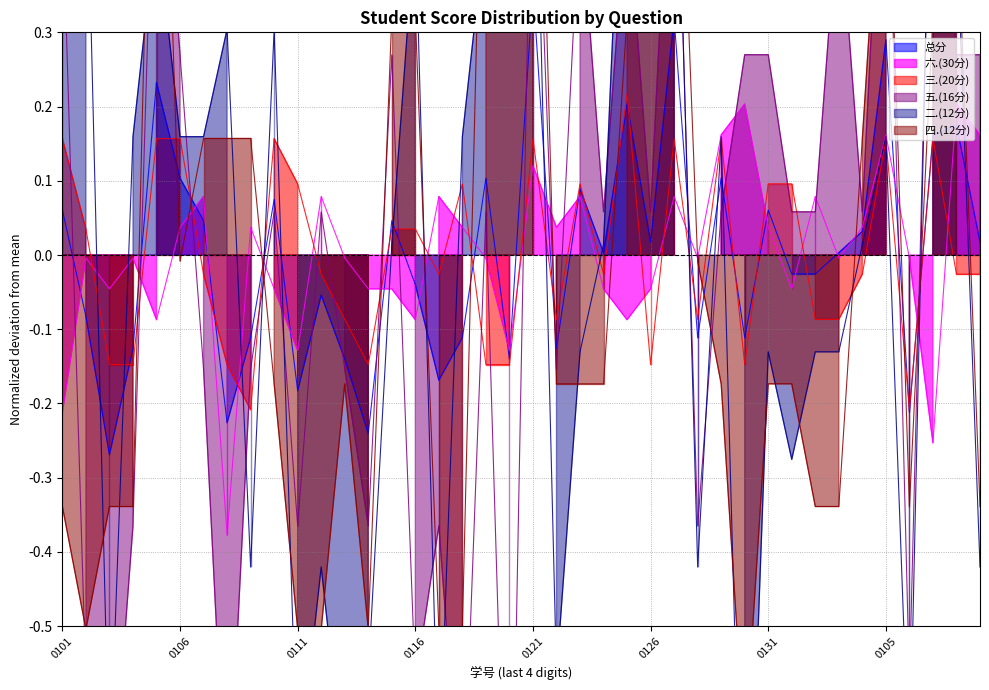

What is the smallest value displayed?

-1.0